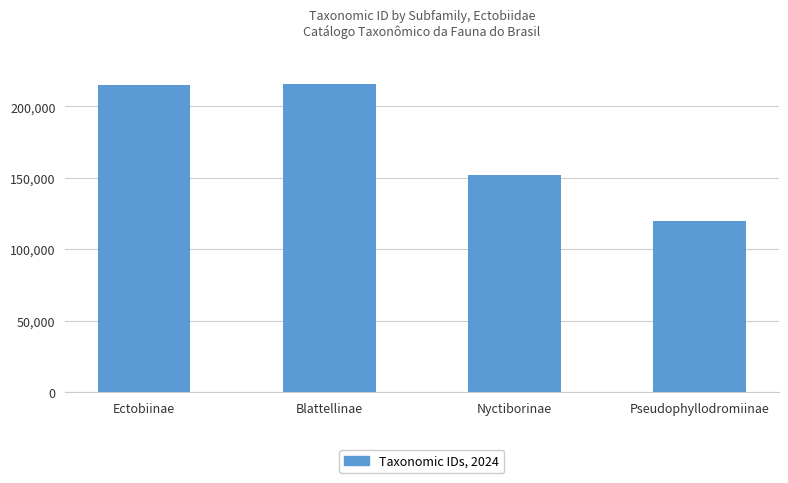

At which label is the value closest to 167523?

Nyctiborinae